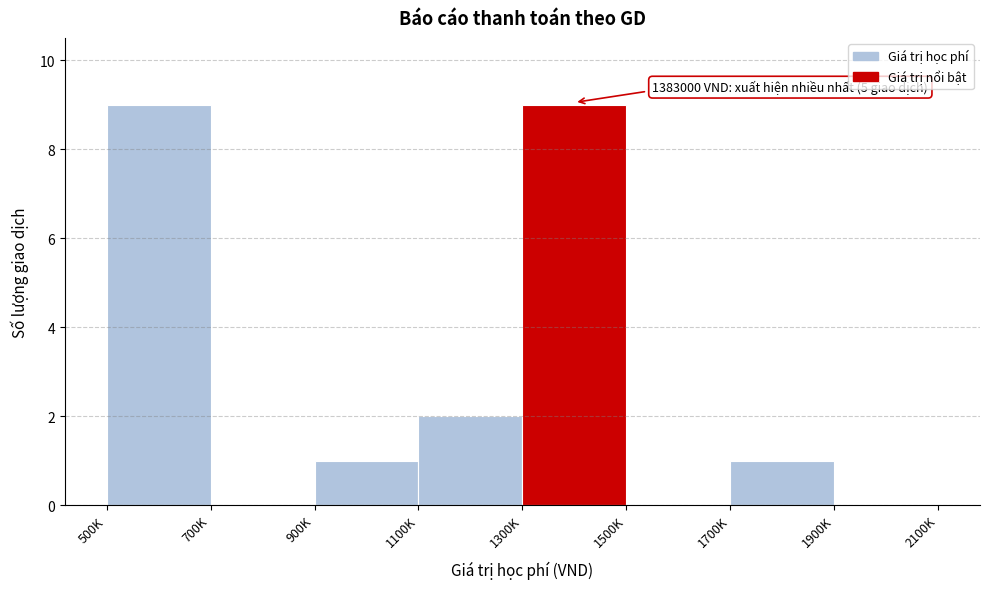

Reading left to right, extract all data points from this chart.

500K=9	700K=0	900K=1	1100K=2	1300K=9	1500K=0	1700K=1	1900K=0